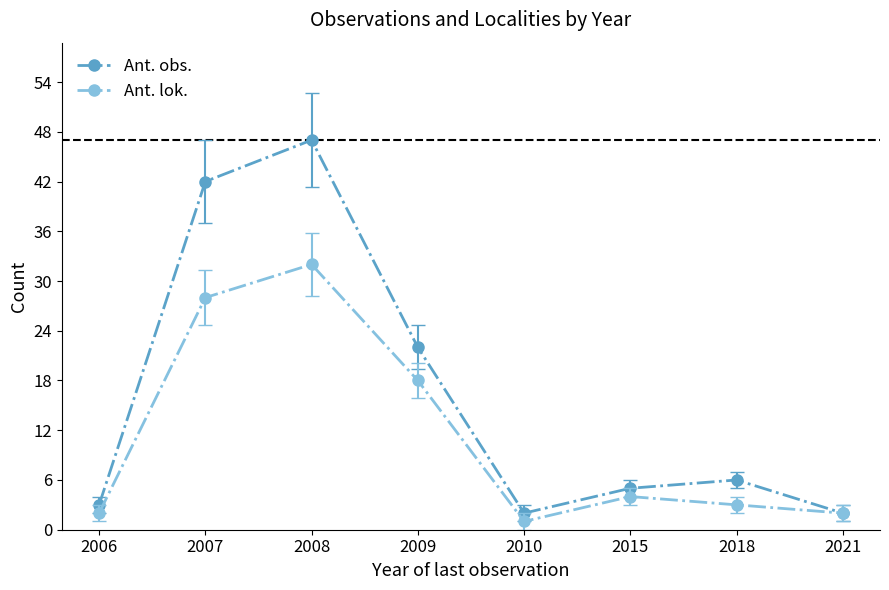

What is the sum of all Ant. lok. values?

90